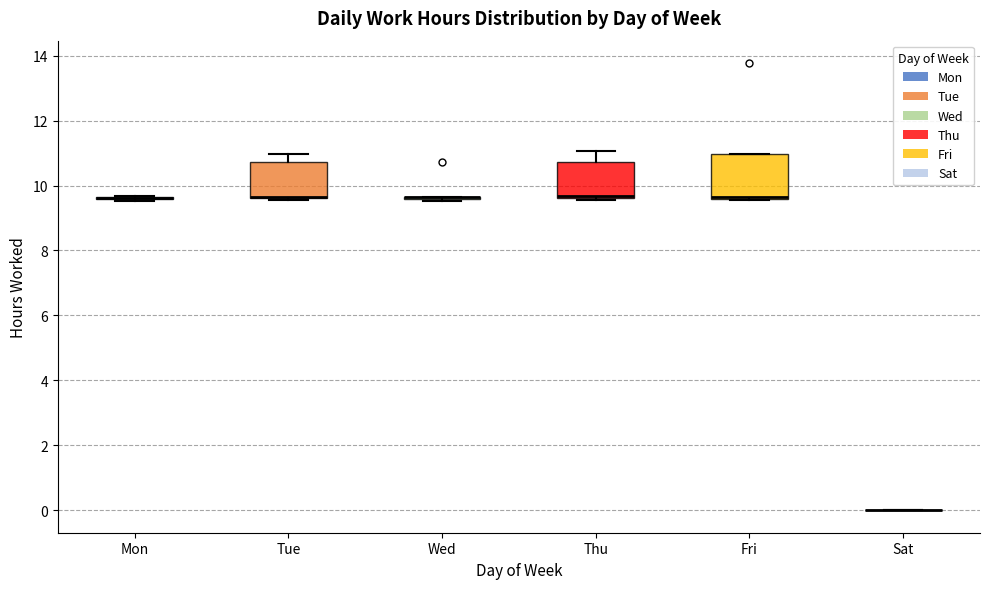

Reading left to right, read every box against the y-axis: the position of its median line, the range the box covers, and the ends of its whiskers. The values are not printed on the chart, so give them approximately, as read against the axis.

Mon: box collapsed to a line at 9.6, whiskers 9.6 to 9.6
Tue: median 9.6 (drawn on the box's lower edge), box 9.6 to 10.8, whiskers 9.6 to 11.0
Wed: box collapsed to a line at 9.6, whiskers 9.6 to 9.6
Thu: median 9.6 (just above the box's lower edge), box 9.6 to 10.8, whiskers 9.6 to 11.0
Fri: median 9.6 (drawn on the box's lower edge), box 9.6 to 11.0, whiskers 9.6 to 11.0
Sat: box collapsed to a line at 0.0, whiskers 0.0 to 0.0